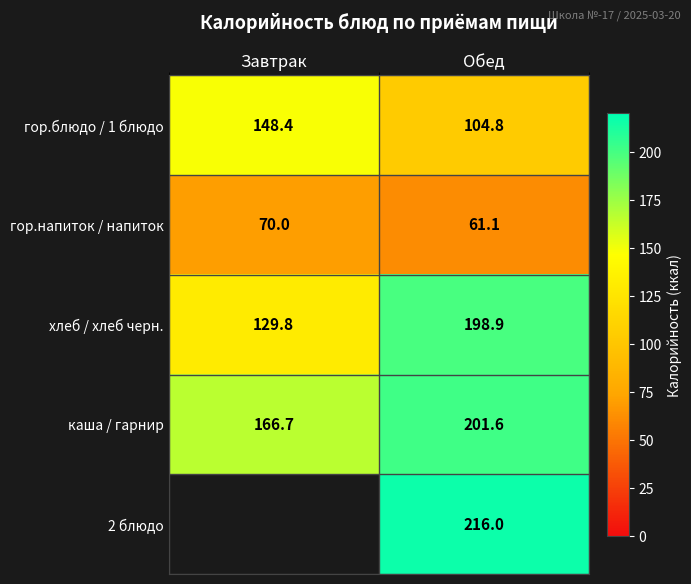

At Обед, list the series in order from largest to smallest.

2 блюдо, каша / гарнир, хлеб / хлеб черн., гор.блюдо / 1 блюдо, гор.напиток / напиток